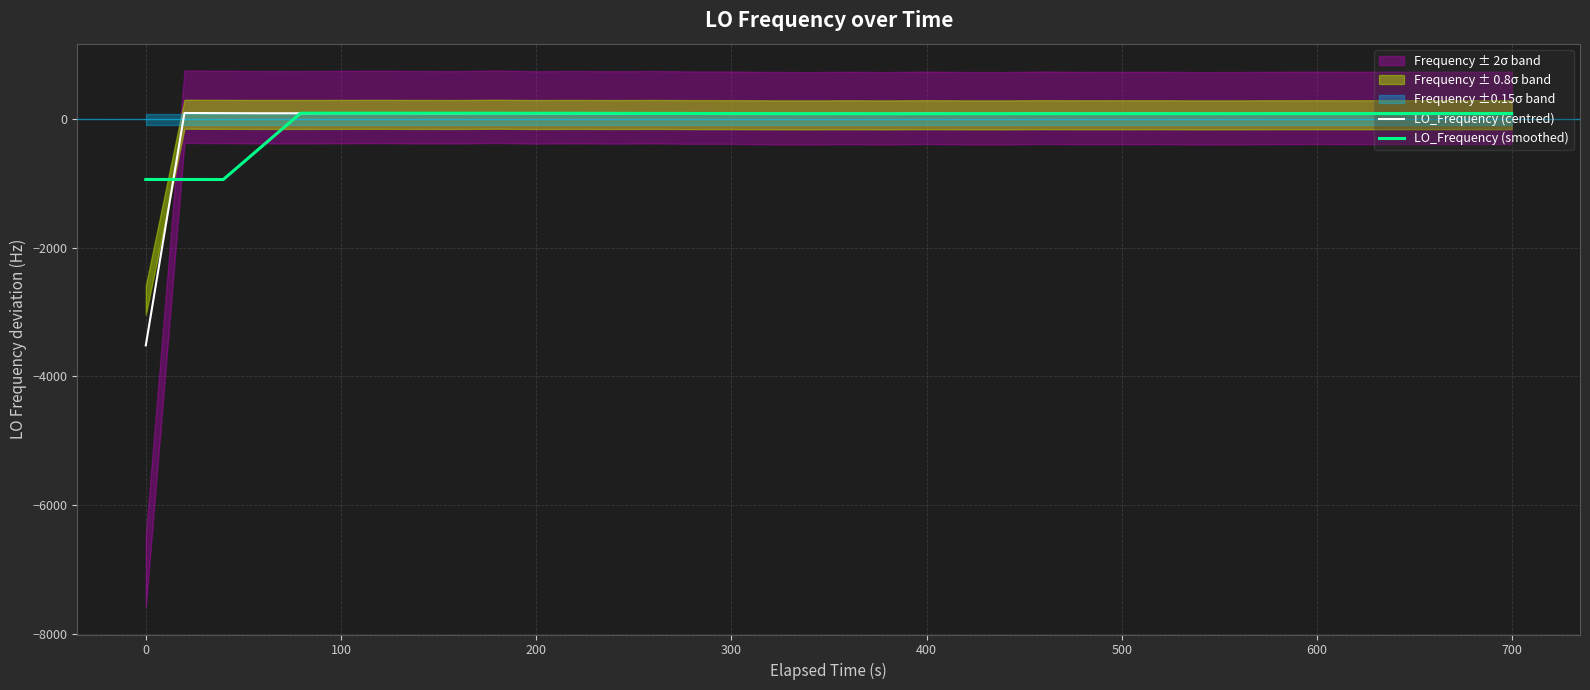

Rank the series by their average value, from lowest to highest.

LO_Frequency (smoothed), LO_Frequency (centred)